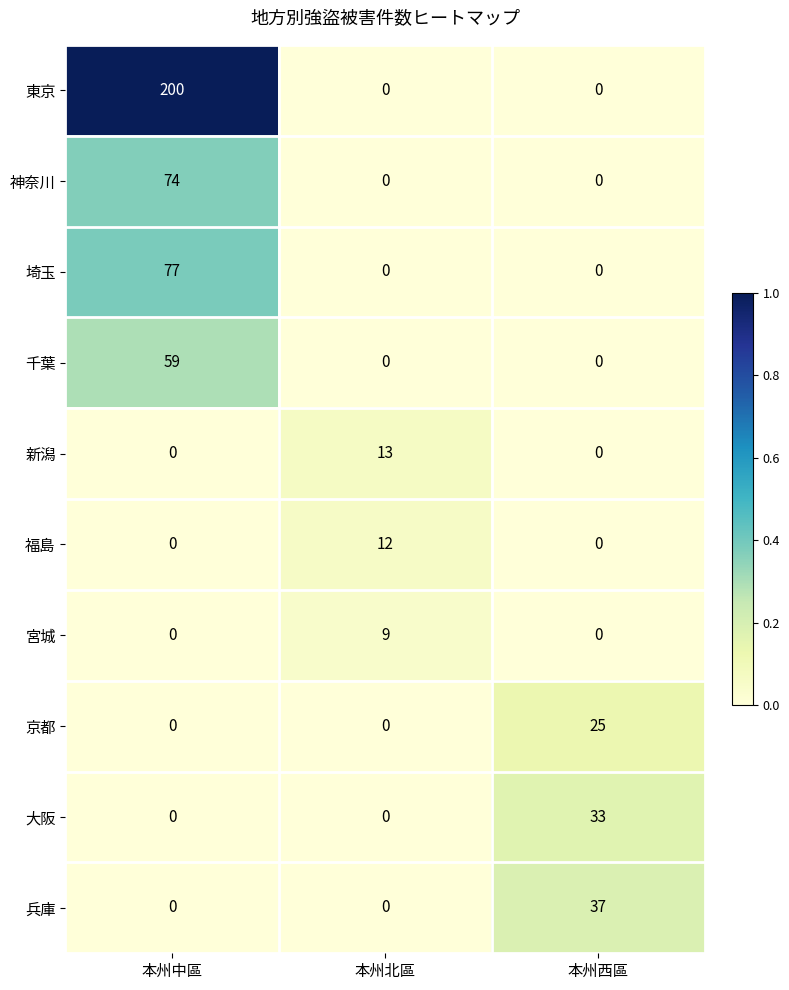

What is the difference between the maximum and minimum values in the 宮城 series?

9